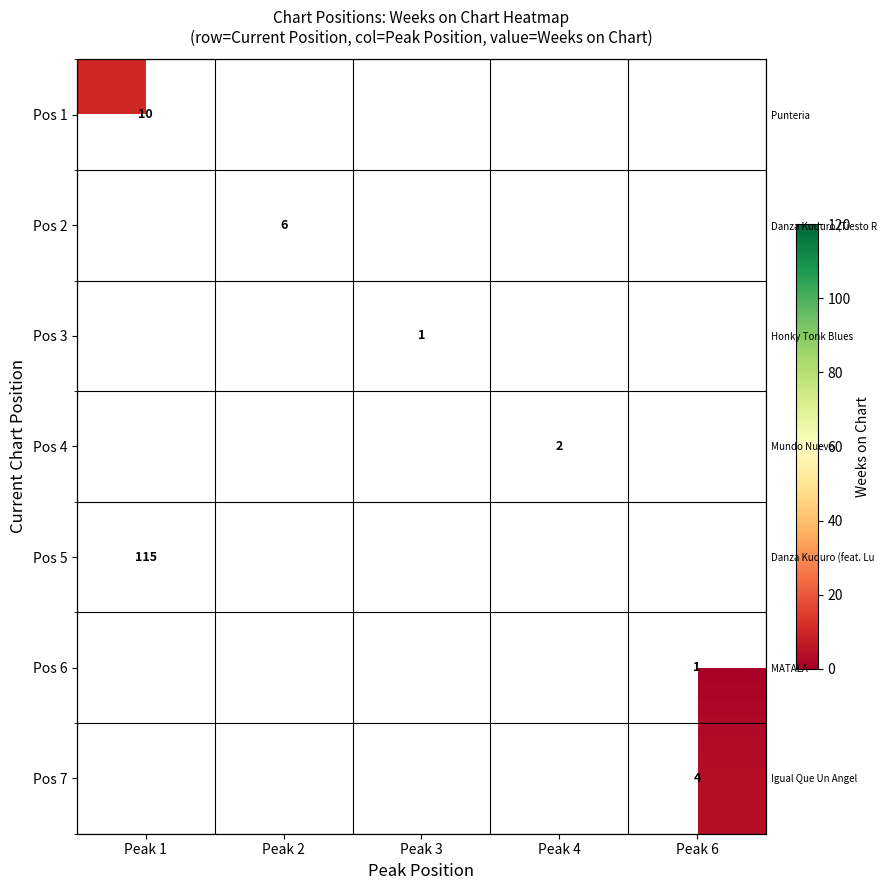

What is the smallest value displayed?

1.0